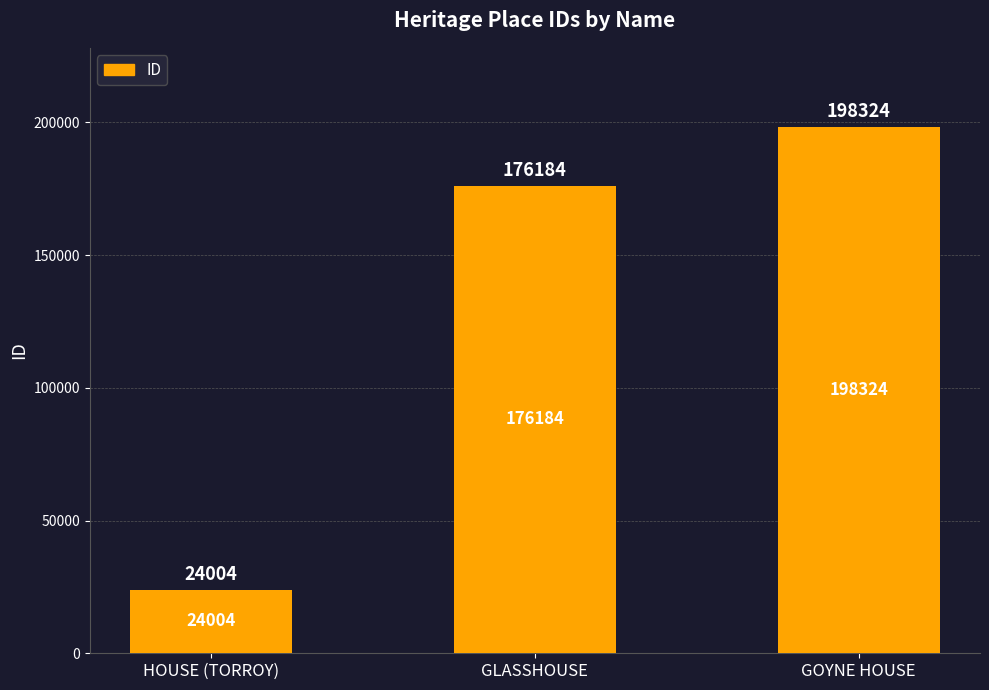

The chart shows a value of 335751 at GOYNE HOUSE. True or false?

False